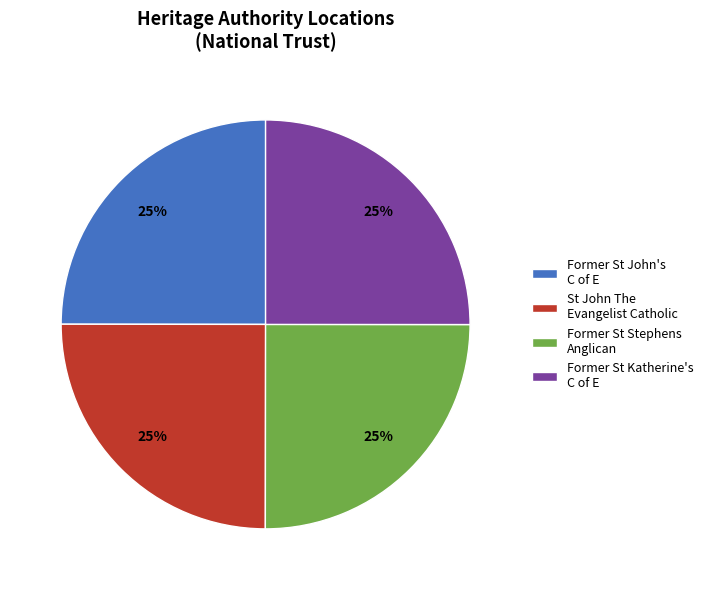

To the nearest percent, what is the average slice percentage?

25%